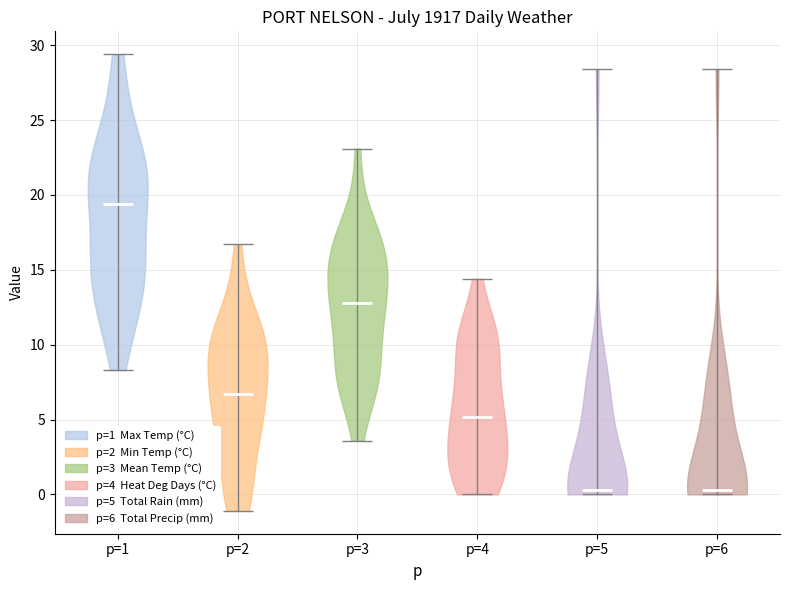

Reading left to right, read every violin against the y-axis: where its median line is, and the lowest and highest points it reaches. The values are not printed on the chart, so give them approximately, as read against the axis.

p=1: median line 19.5, lowest point 8.5, highest point 29.5
p=2: median line 6.5, lowest point -1.0, highest point 16.5
p=3: median line 13.0, lowest point 3.5, highest point 23.0
p=4: median line 5.0, lowest point 0.0, highest point 14.5
p=5: median line 0.5, lowest point 0.0, highest point 28.5
p=6: median line 0.5, lowest point 0.0, highest point 28.5